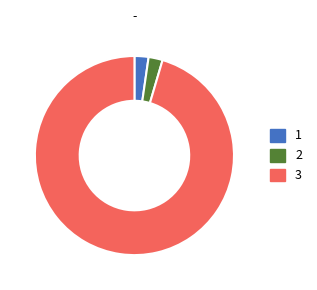

Which category has the biggest portion of the pie?

3